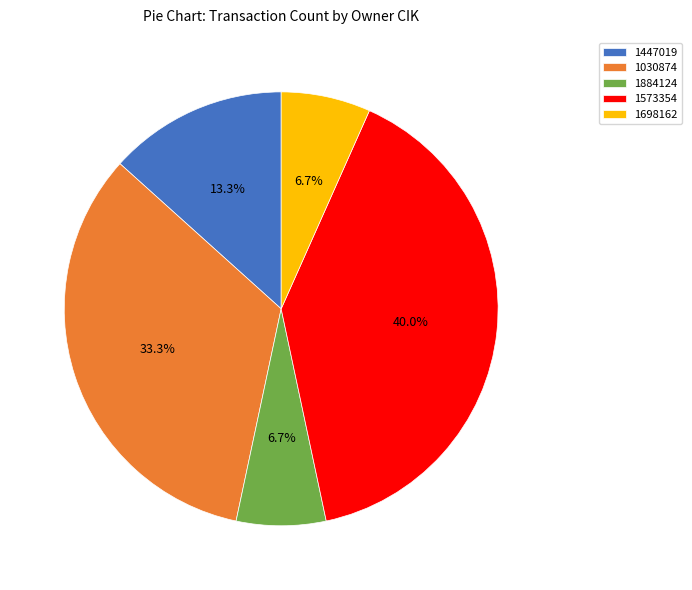

Which has a higher value, 1698162 or 1030874?

1030874